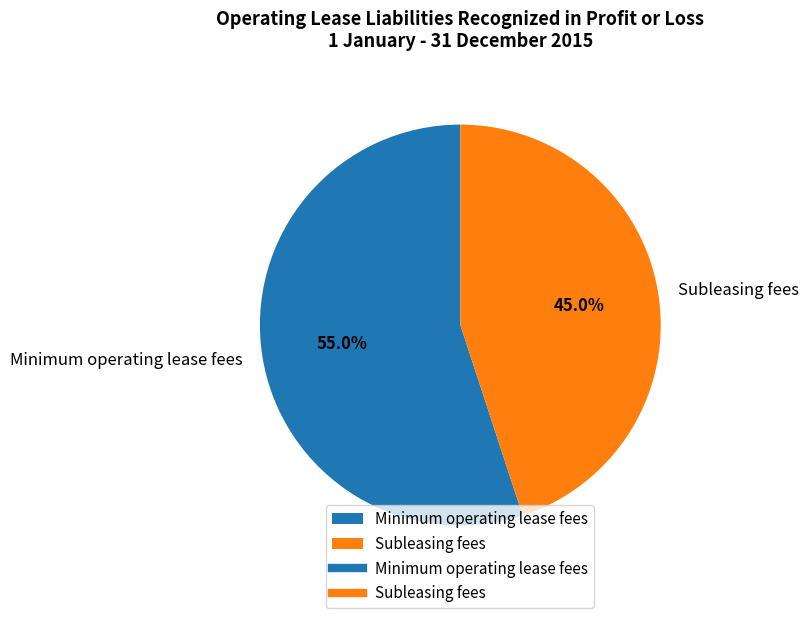

Rank the categories by value from highest to lowest.

Minimum operating lease fees, Subleasing fees